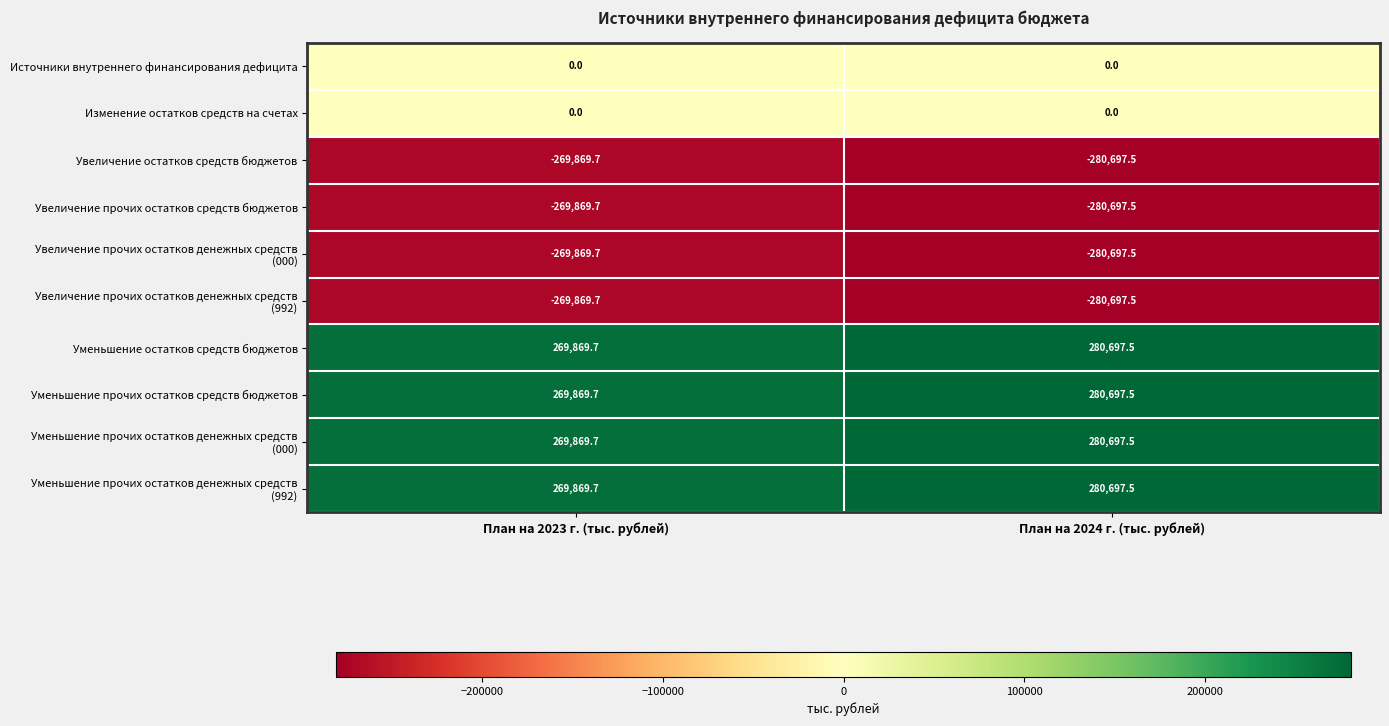

At which label does Уменьшение прочих остатков средств бюджетов first exceed 280697?

План на 2024 г. (тыс. рублей)